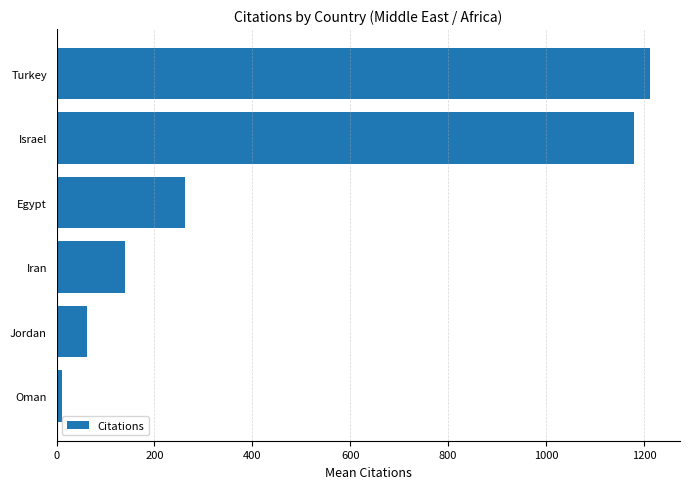

Between Turkey and Iran, which is larger?

Turkey